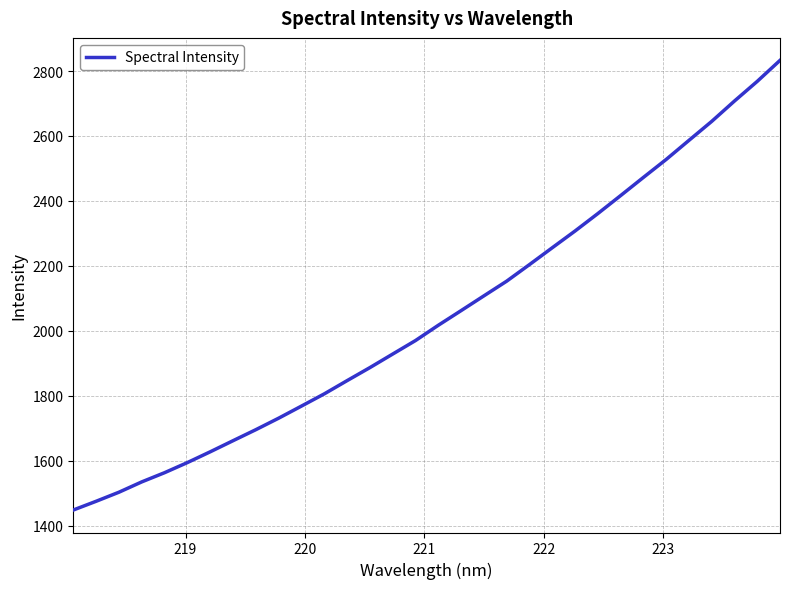

What is the greatest value displayed?

2832.8